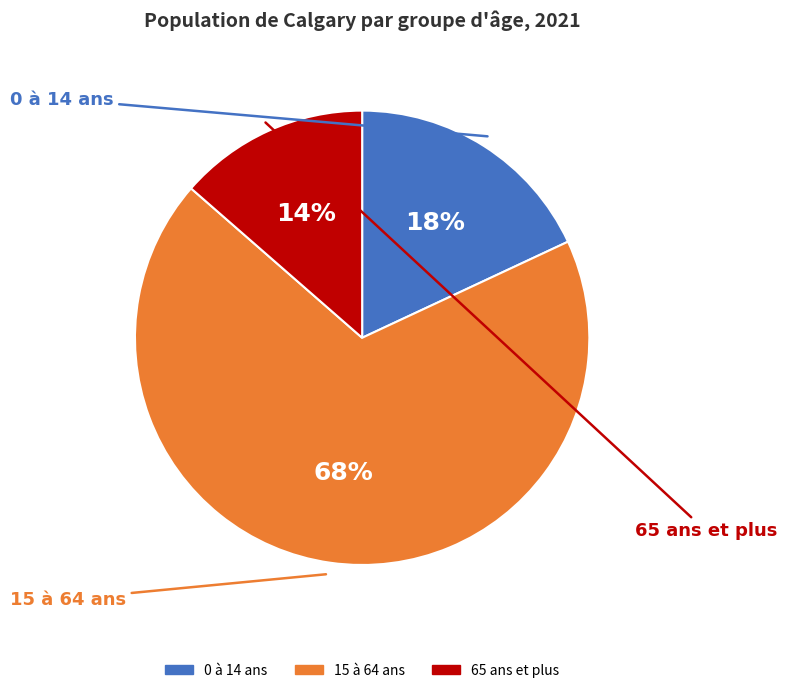

To the nearest percent, what portion does 15 à 64 ans represent?

68%